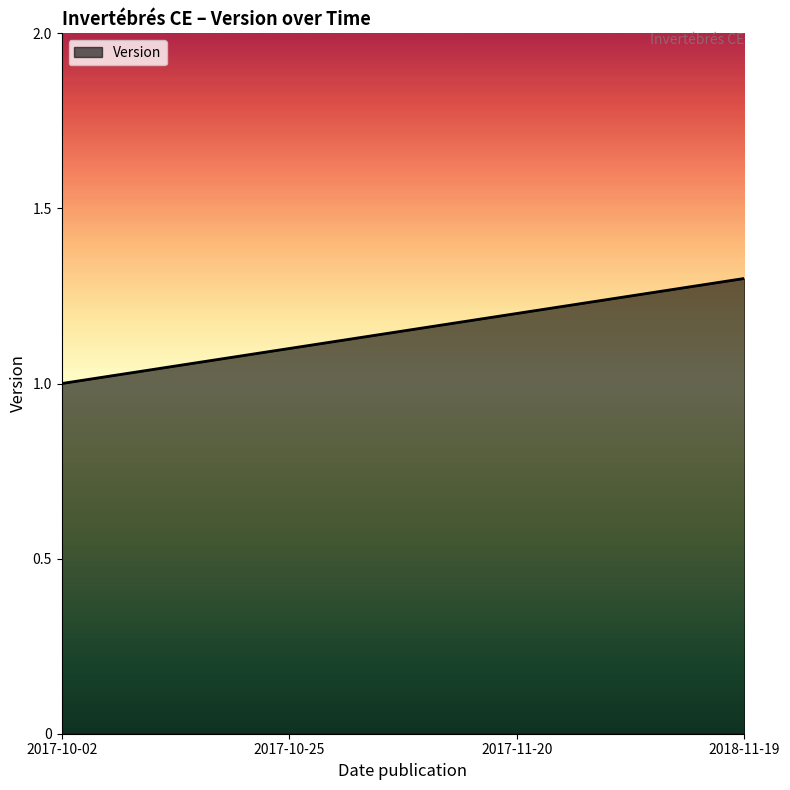

Reading right to left, extract all data points from this chart.

2018-11-19=1.3	2017-11-20=1.2	2017-10-25=1.1	2017-10-02=1.0